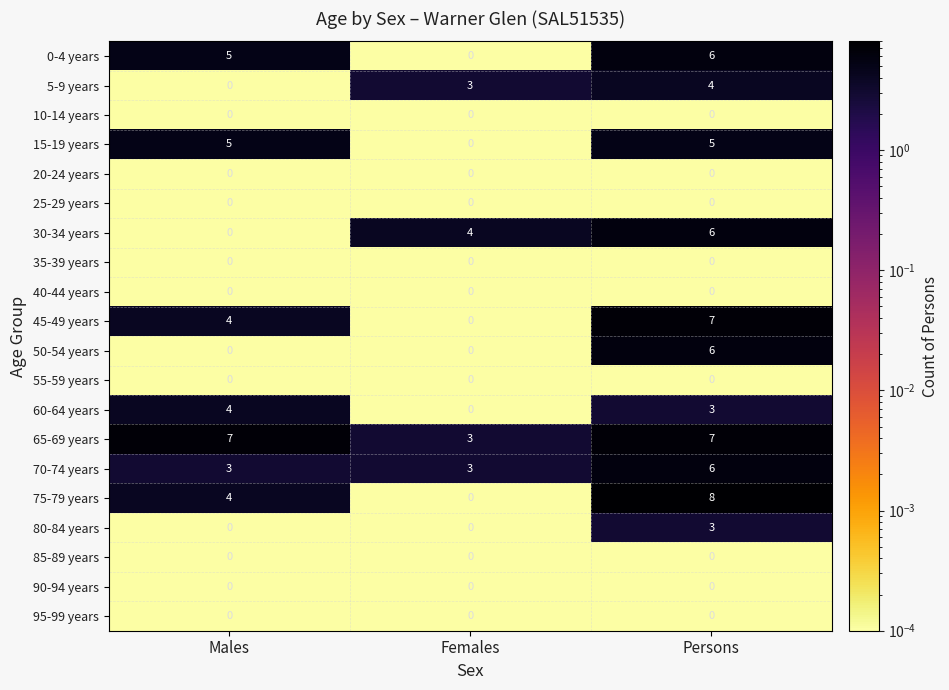

Read the 15-19 years value at Persons.

5